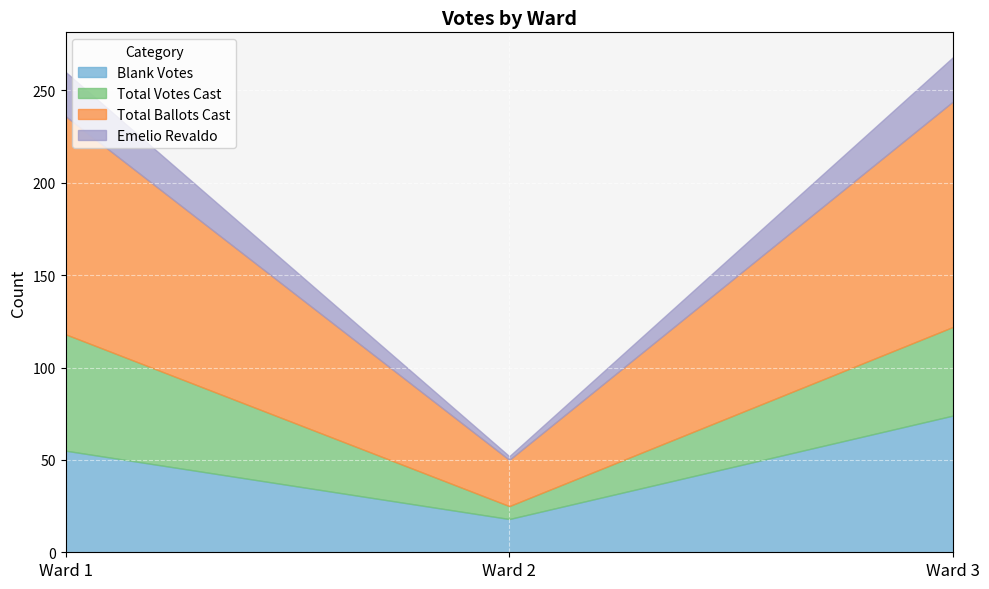

Which series has the largest total across all categories?

Total Ballots Cast